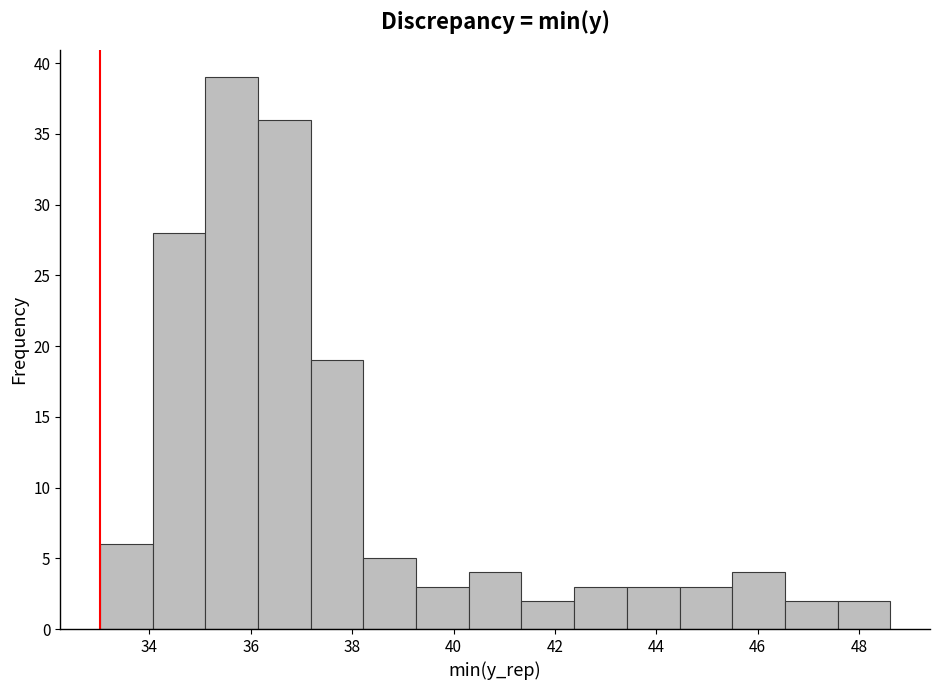

Reading left to right, list every bar in this chart as the range it spans on the x-axis followed by its height. Neither the bar edges nor the heights are printed on the chart, so give them approximately, as read against the axes.

33.02 to 34.06: 6
34.06 to 35.10: 28
35.10 to 36.14: 39
36.14 to 37.18: 36
37.18 to 38.22: 19
38.22 to 39.26: 5
39.26 to 40.30: 3
40.30 to 41.34: 4
41.34 to 42.38: 2
42.38 to 43.42: 3
43.42 to 44.46: 3
44.46 to 45.50: 3
45.50 to 46.54: 4
46.54 to 47.58: 2
47.58 to 48.62: 2